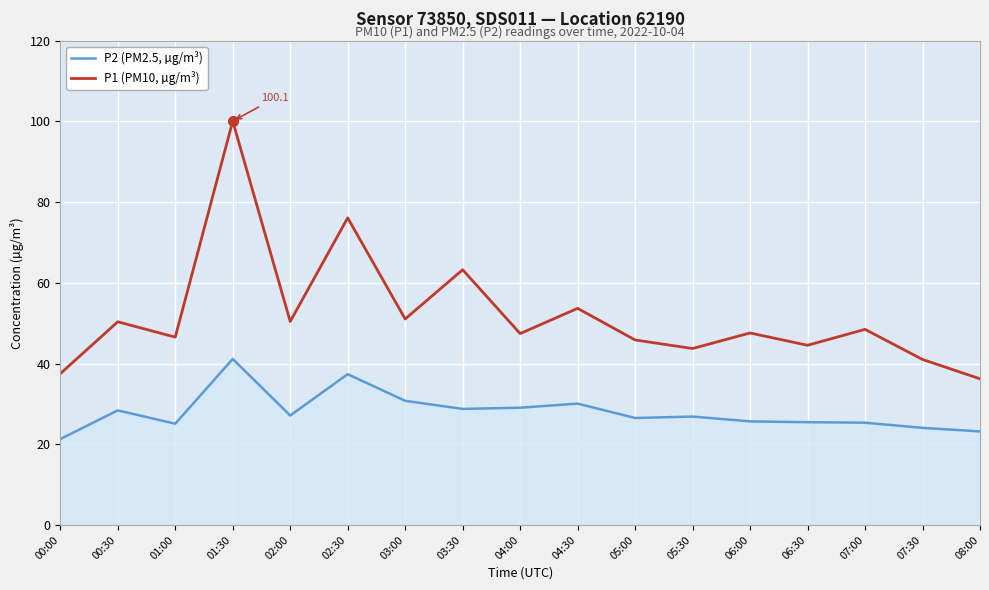

What position from the left is 07:00?

15